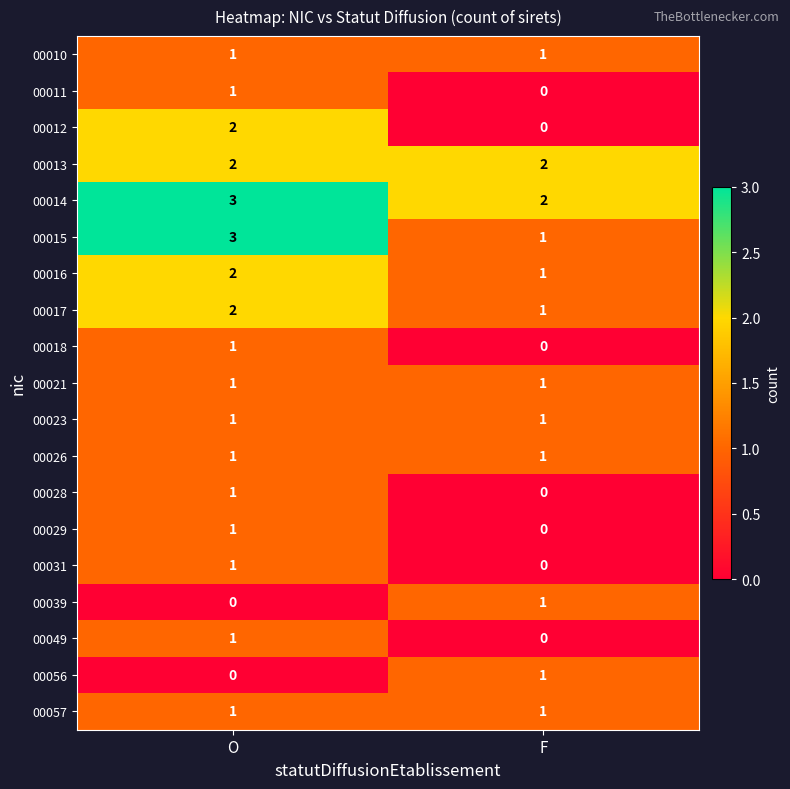

How many values in the 00031 series are below 1?

1